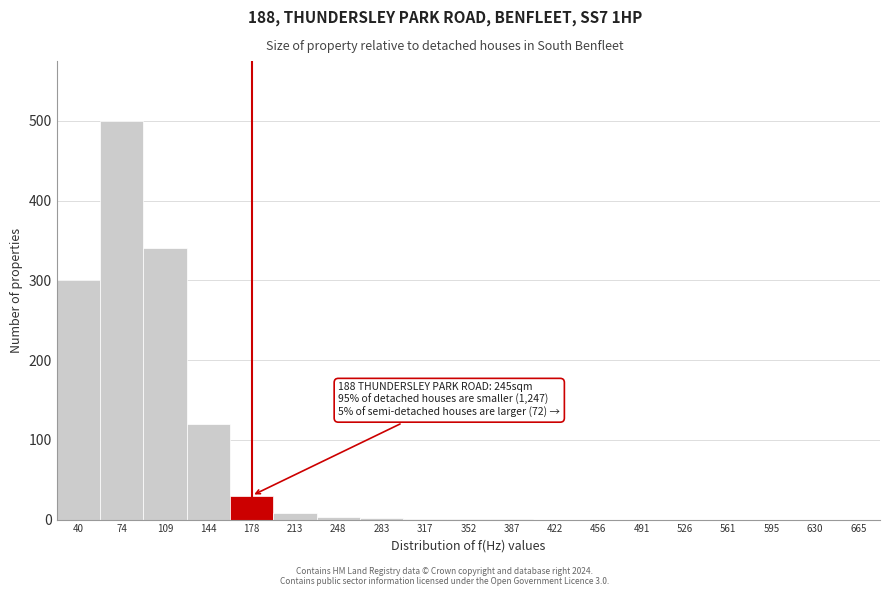

Where is the data nearest to the value 250?

40